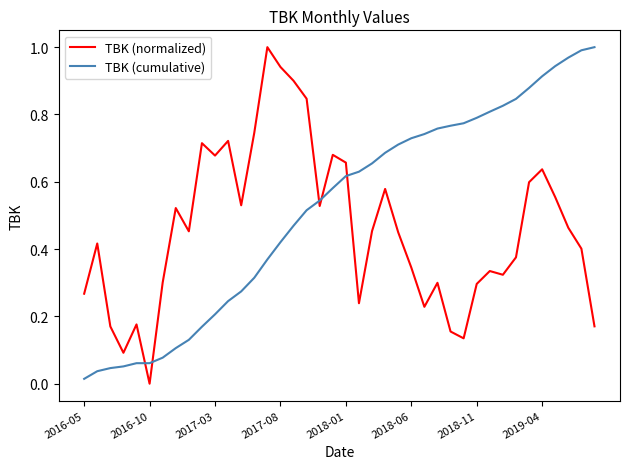

Which series has the largest total across all categories?

TBK (cumulative)